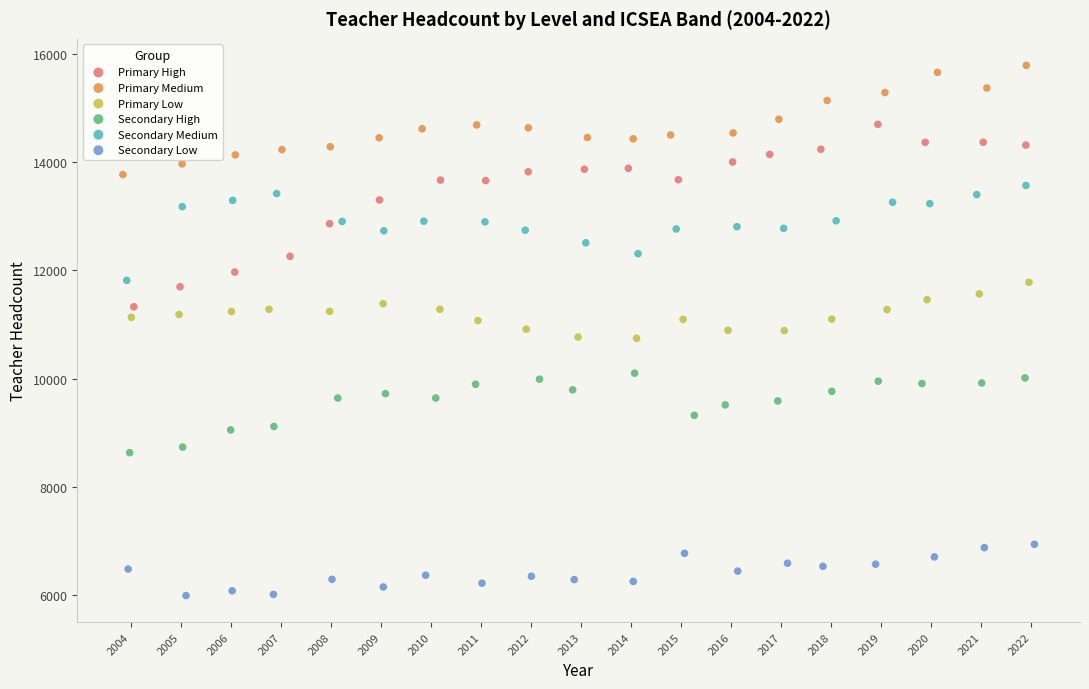

Which series contains the lowest Y value?

Secondary Low